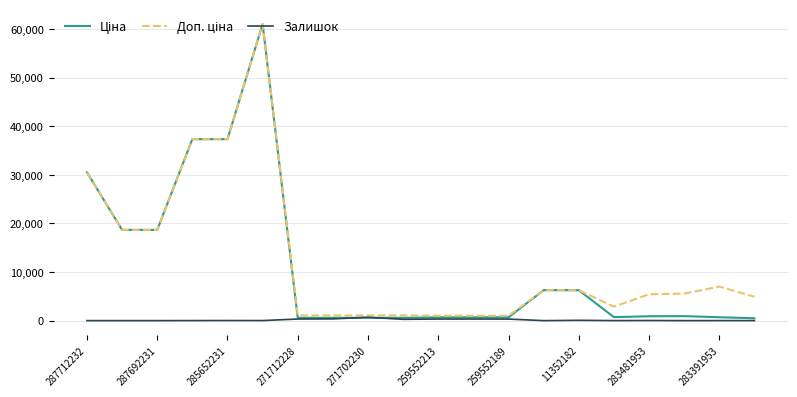

What is the greatest value displayed?

61024.7